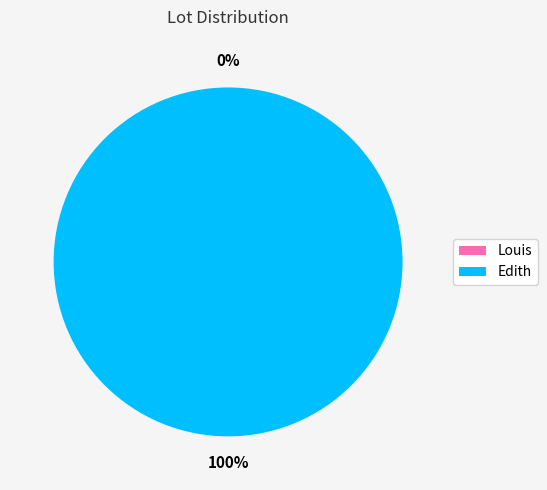

How many segments does this pie chart have?

2